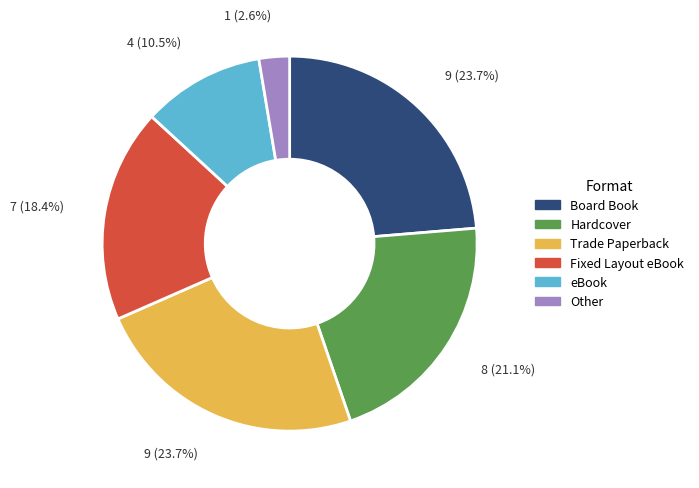

Does eBook represent more than half of the total?

No